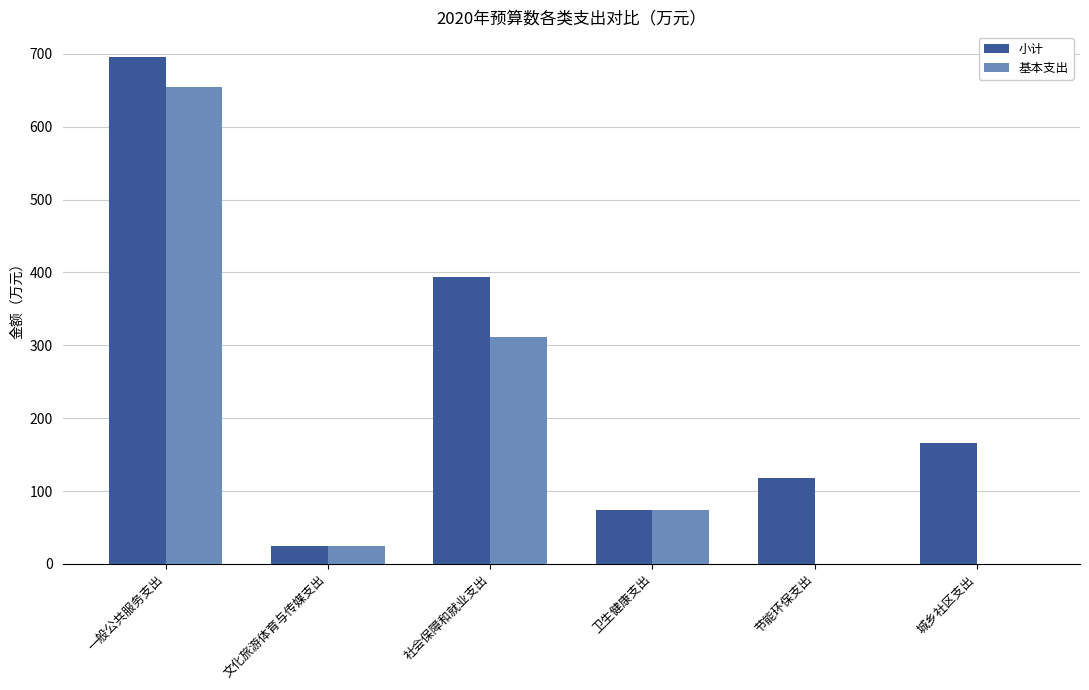

Are the bars horizontal?

No